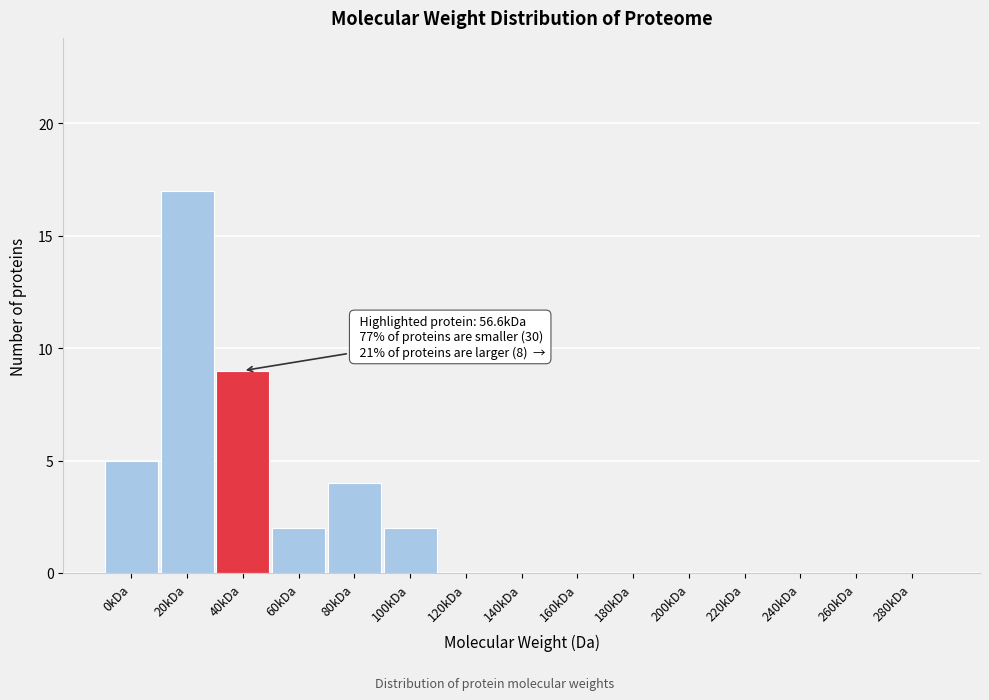

Reading right to left, extract all data points from this chart.

280kDa=0	260kDa=0	240kDa=0	220kDa=0	200kDa=0	180kDa=0	160kDa=0	140kDa=0	120kDa=0	100kDa=2	80kDa=4	60kDa=2	40kDa=9	20kDa=17	0kDa=5